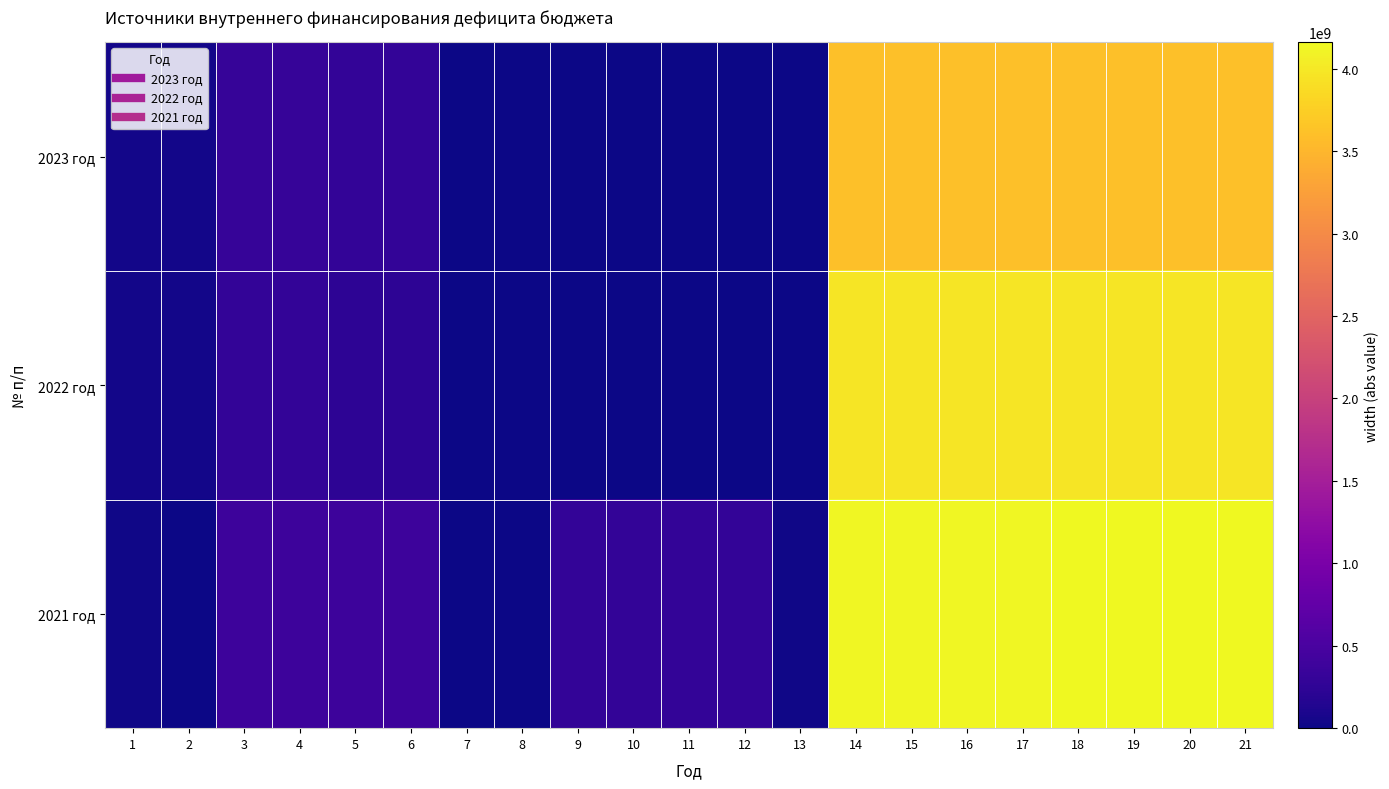

Which series has the largest total across all categories?

2021 год